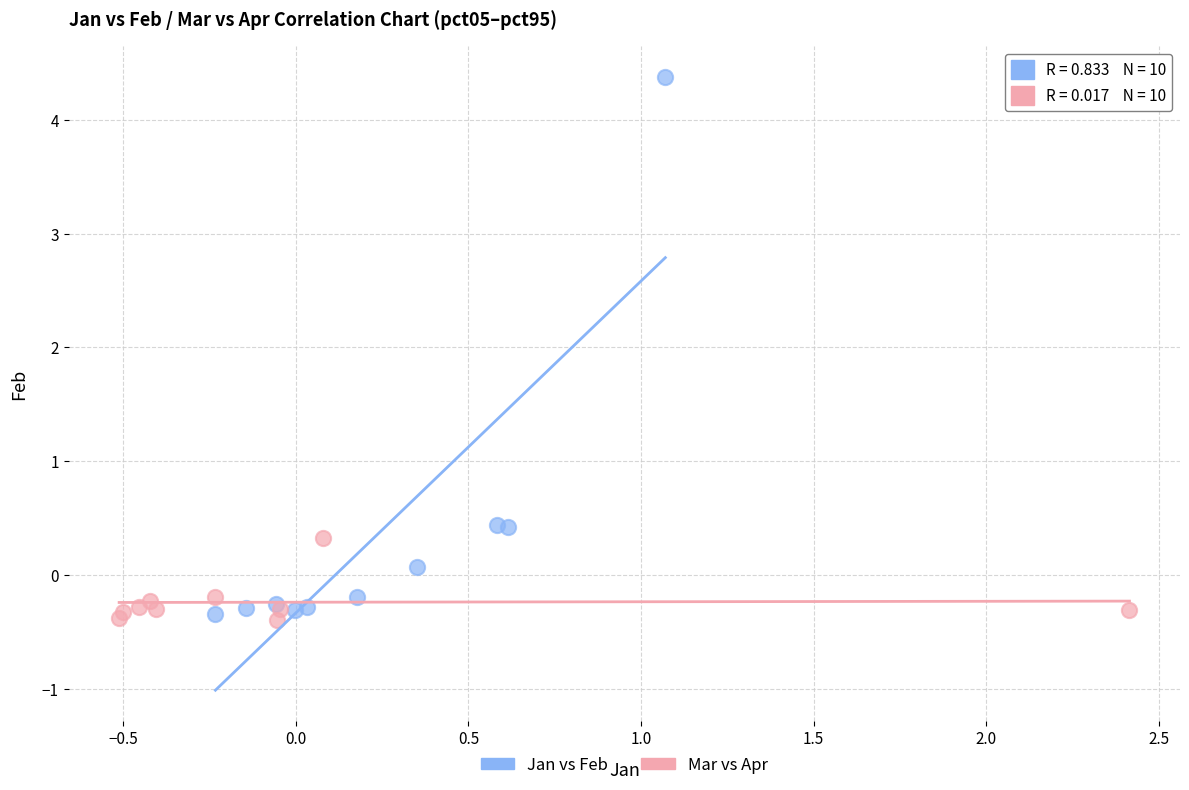

Which series has the largest Y range (max minus min)?

Jan vs Feb